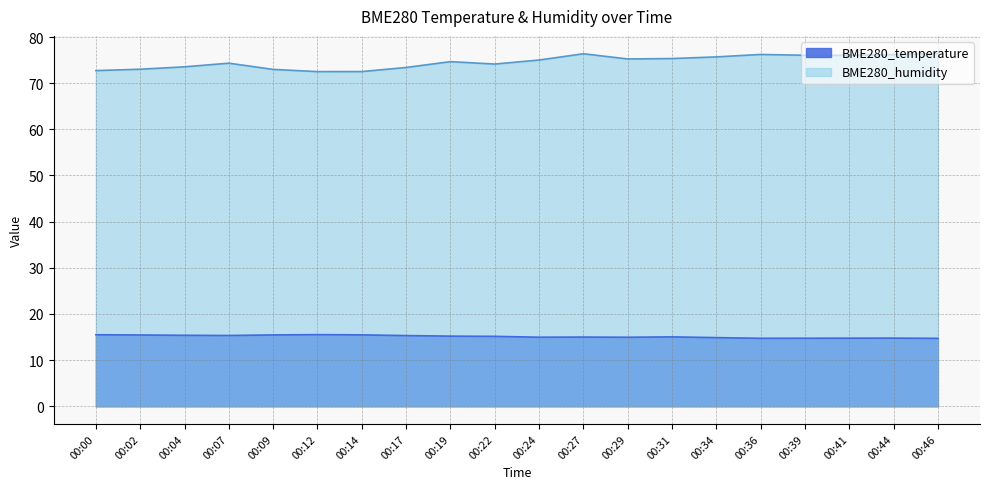

Read the BME280_humidity value at 00:24.

75.0